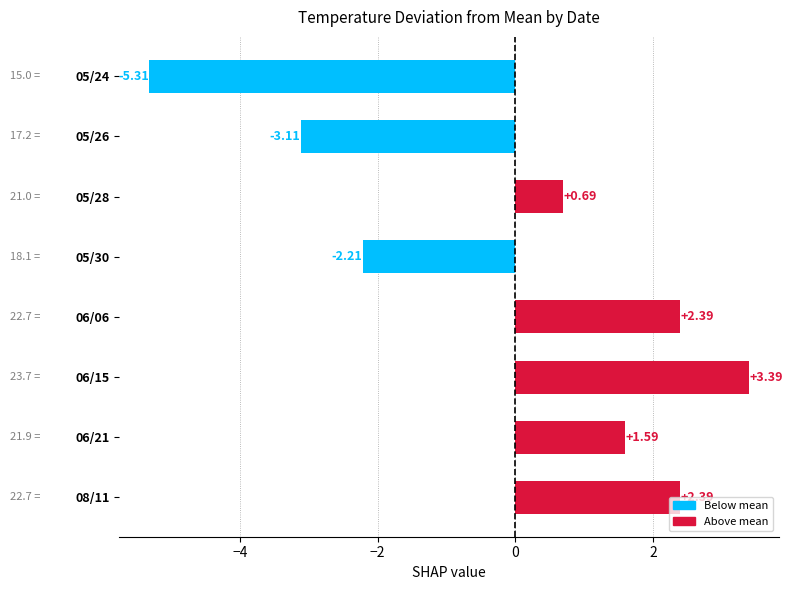

Between 06/21 and 08/11, which is larger?

08/11